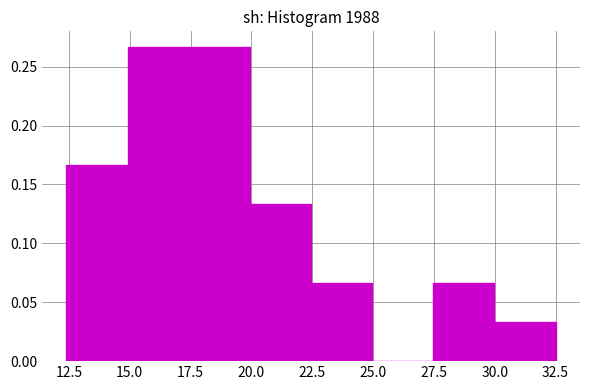

Reading left to right, list every bar in this chart as the range it spans on the x-axis followed by its height. Neither the bar edges nor the heights are printed on the chart, so give them approximately, as read against the axes.

12.5 to 15.0: 0.165
15.0 to 17.5: 0.265
17.5 to 20.0: 0.265
20.0 to 22.5: 0.135
22.5 to 25.0: 0.065
25.0 to 27.5: 0
27.5 to 30.0: 0.065
30.0 to 32.5: 0.035